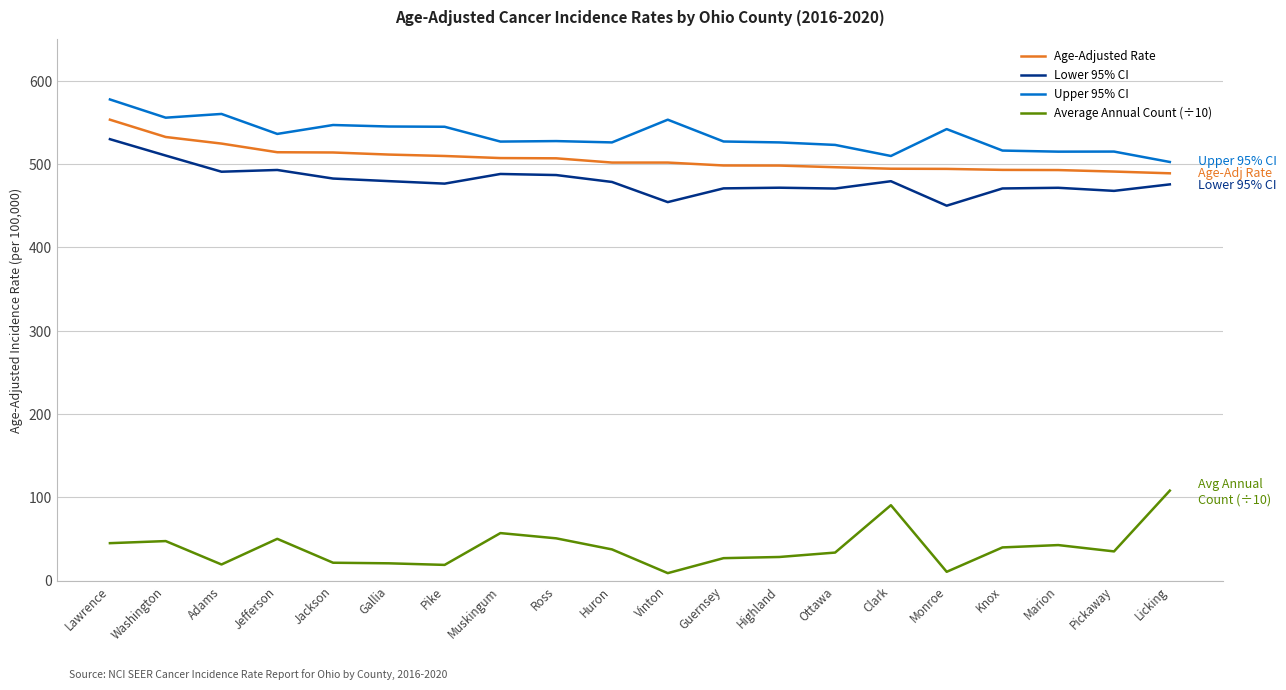

How many values in the Upper 95% CI series exceed 527?

12